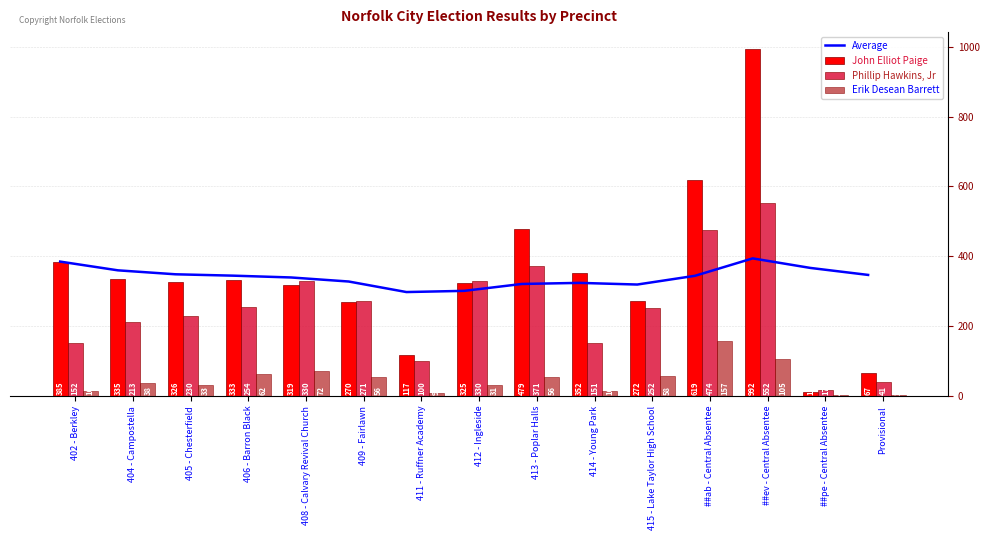

Count the number of categories in the chart.

15